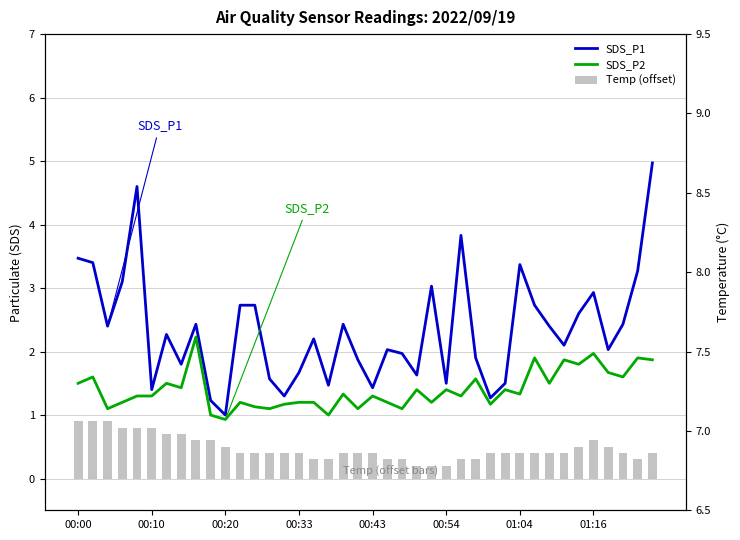

What is the total value across all series at 01:16?

13.1